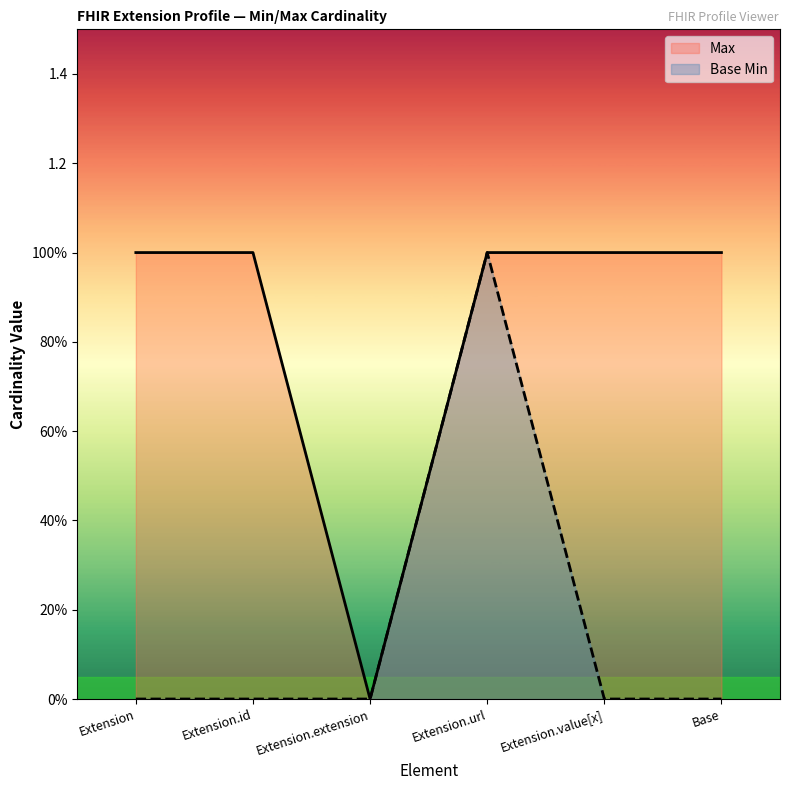

What is the sum of the Max values at Extension and Extension.value[x]?

2